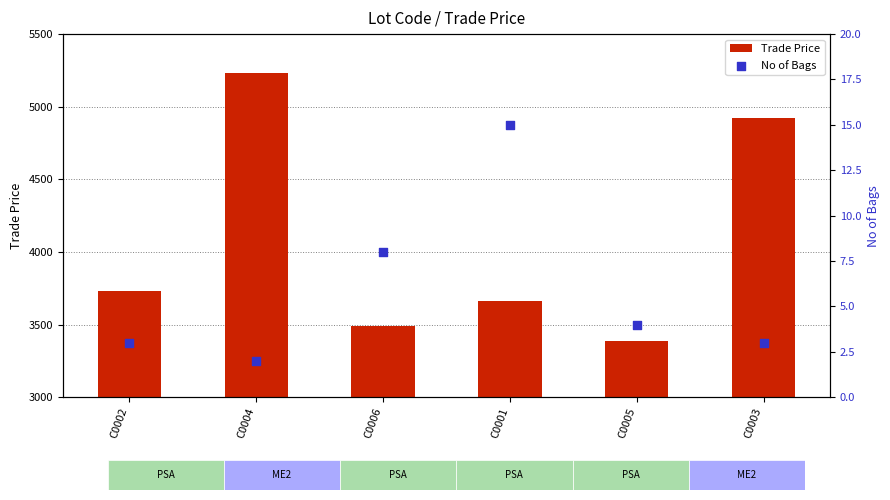

Which series has the widest spread of Y values?

Trade Price